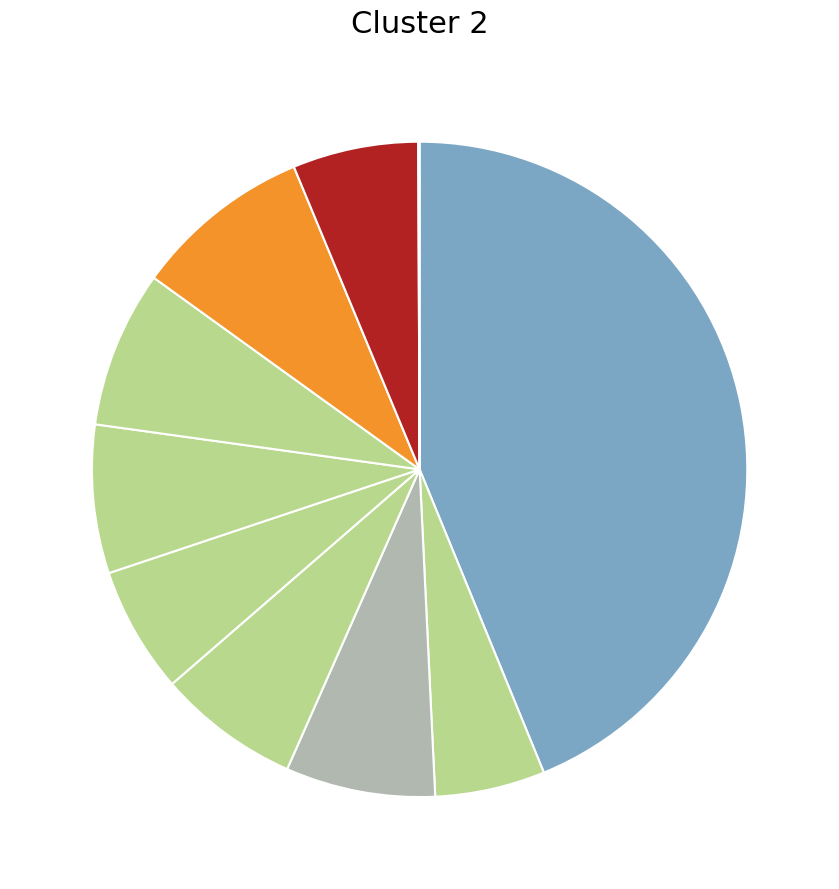

How many segments does this pie chart have?

10